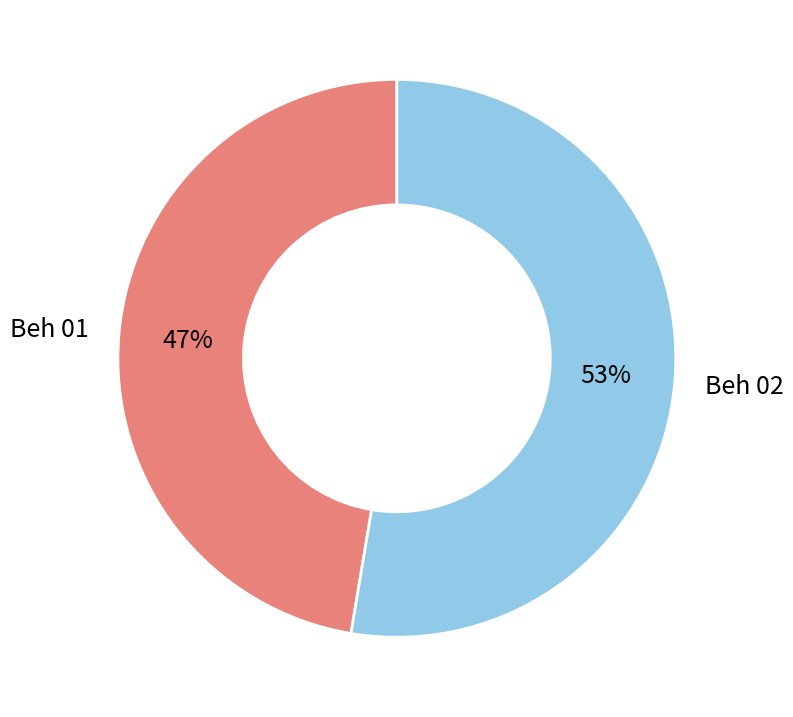

Which category has the smallest portion of the pie?

Beh 01